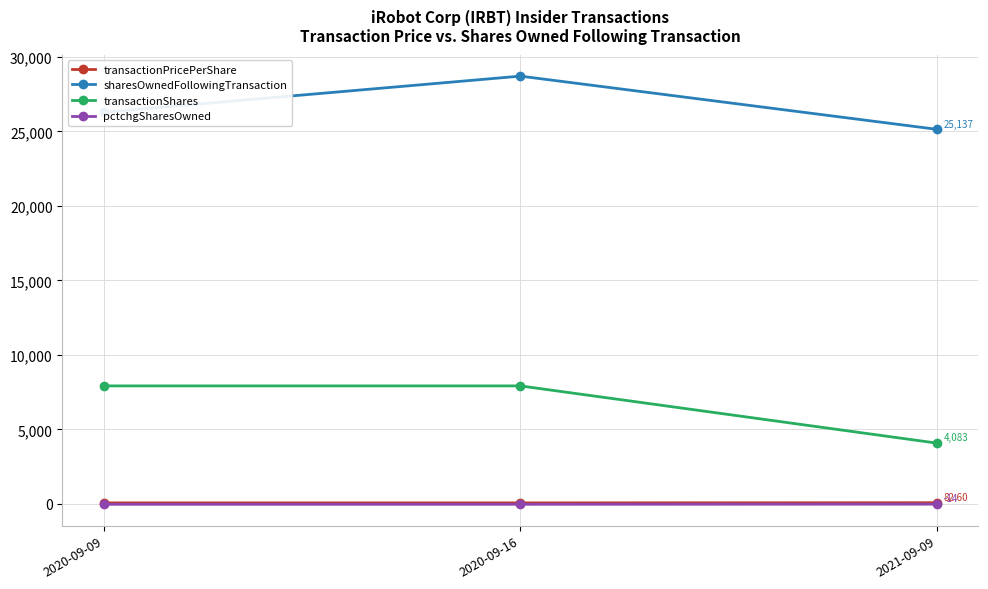

Rank the categories by sharesOwnedFollowingTransaction value from highest to lowest.

2020-09-16, 2020-09-09, 2021-09-09